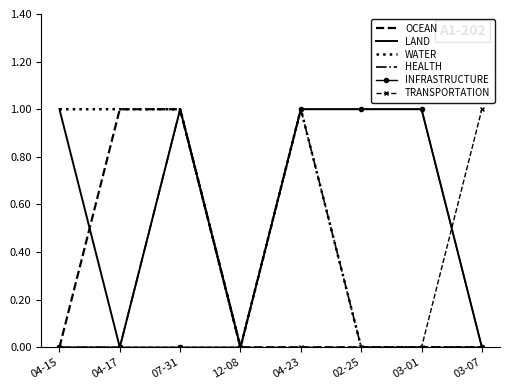

What position from the left is 04-15?

1